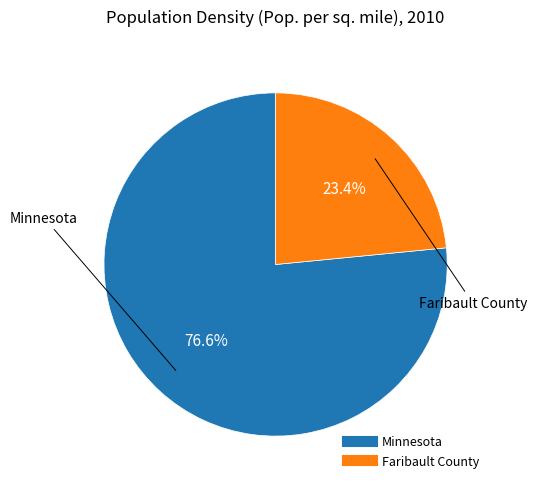

How many slices are in this pie chart?

2